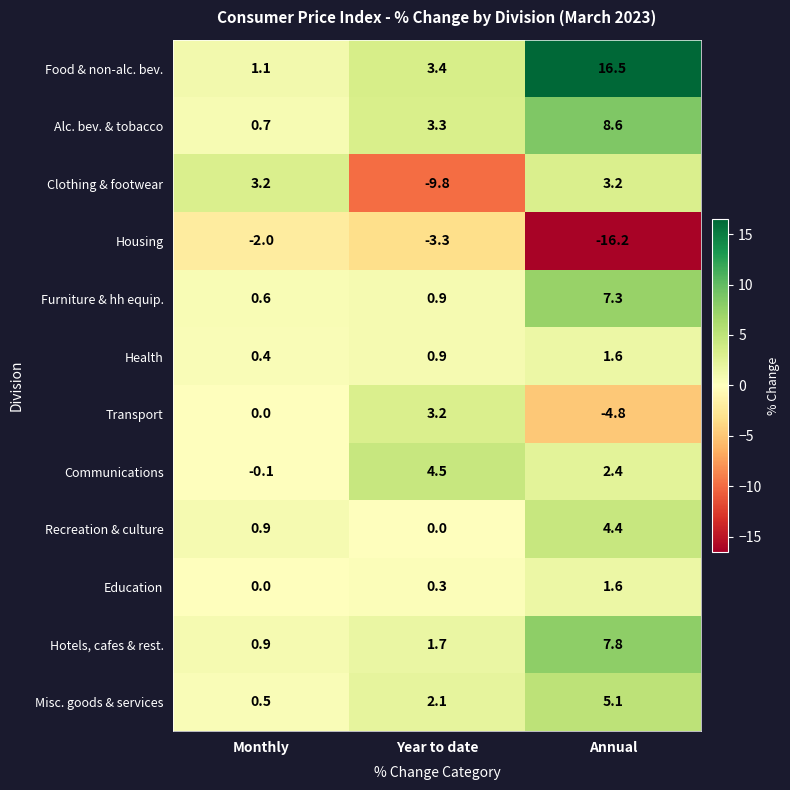

What is the spread (max minus min) of values at Year to date?

14.3